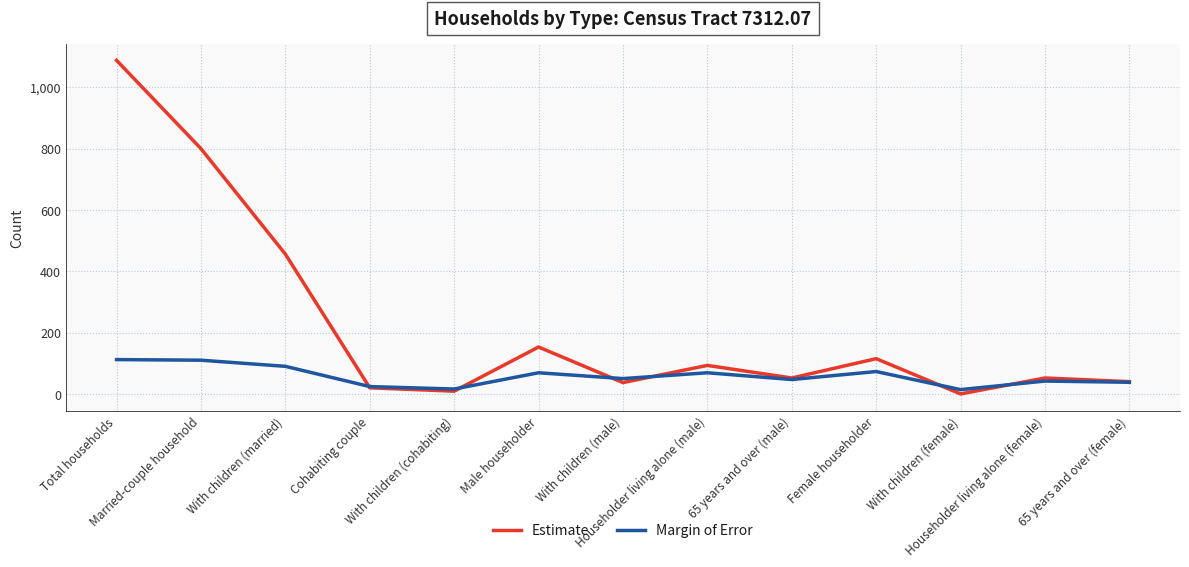

Rank the series by their maximum value, from lowest to highest.

Margin of Error, Estimate